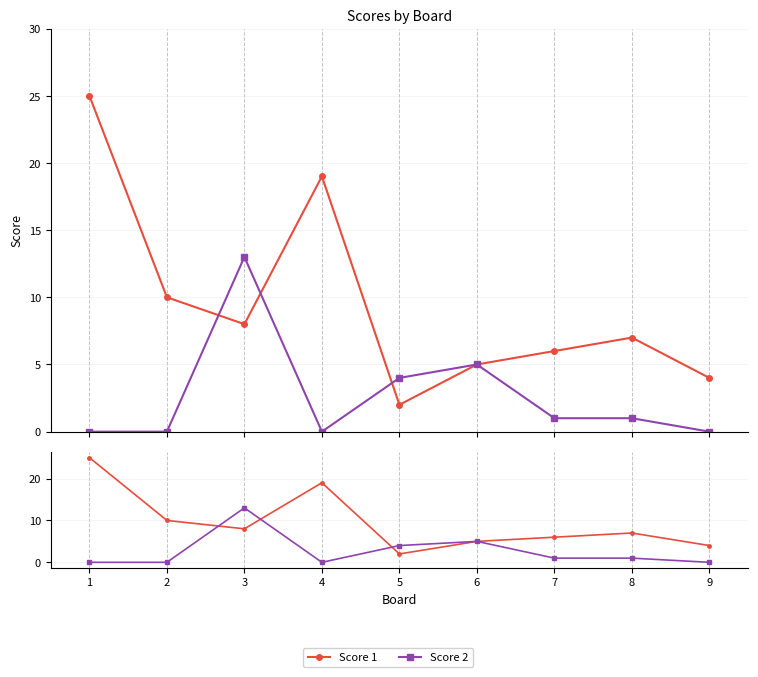

What is the highest value of the Score 2 series?

13